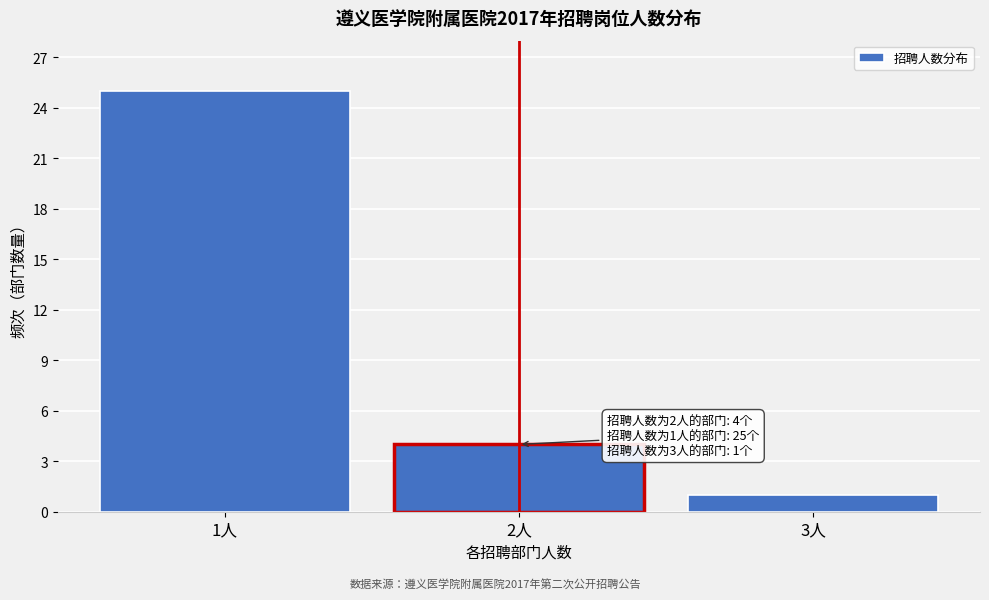

Reading right to left, extract all data points from this chart.

3人=1	2人=4	1人=25